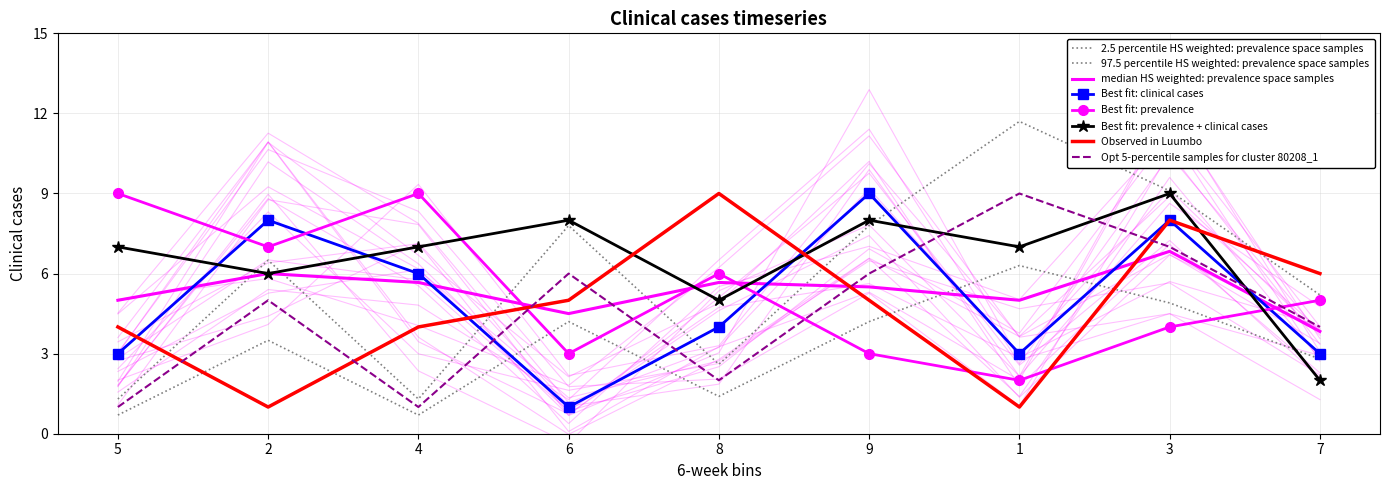

The value of col_3 at 4 is 9.1. True or false?

False